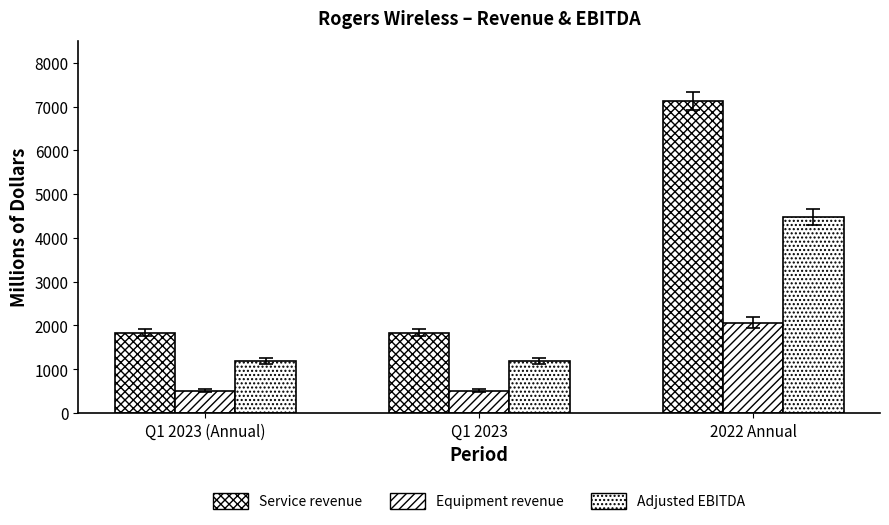

What is the label of the 3rd bar from the left?

2022 Annual